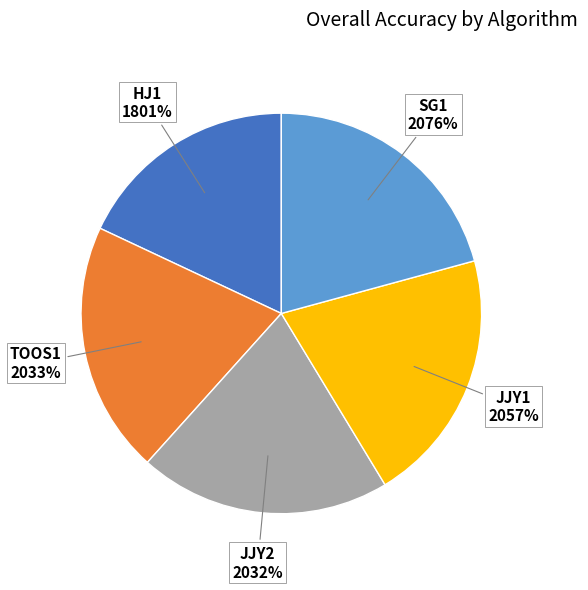

How many segments does this pie chart have?

5